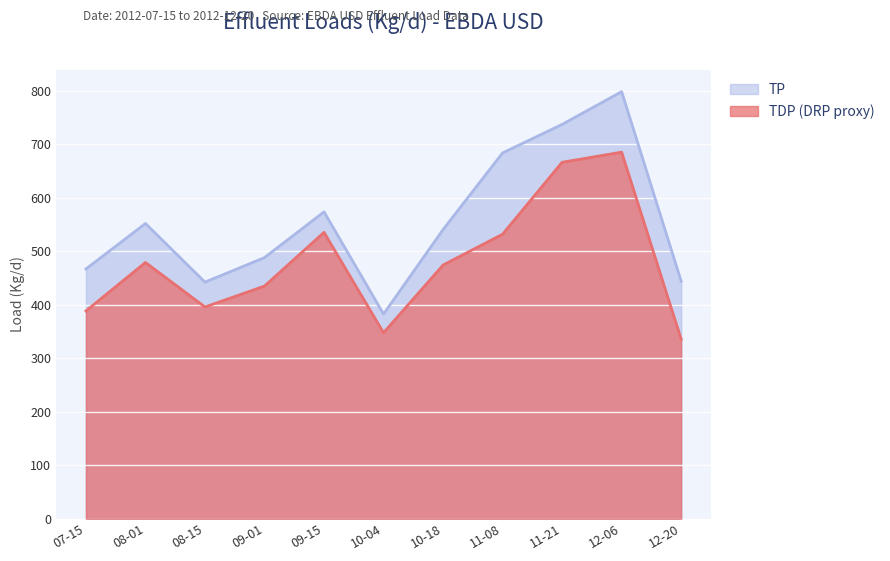

Rank the series by their average value, from highest to lowest.

TP, TDP (DRP proxy)